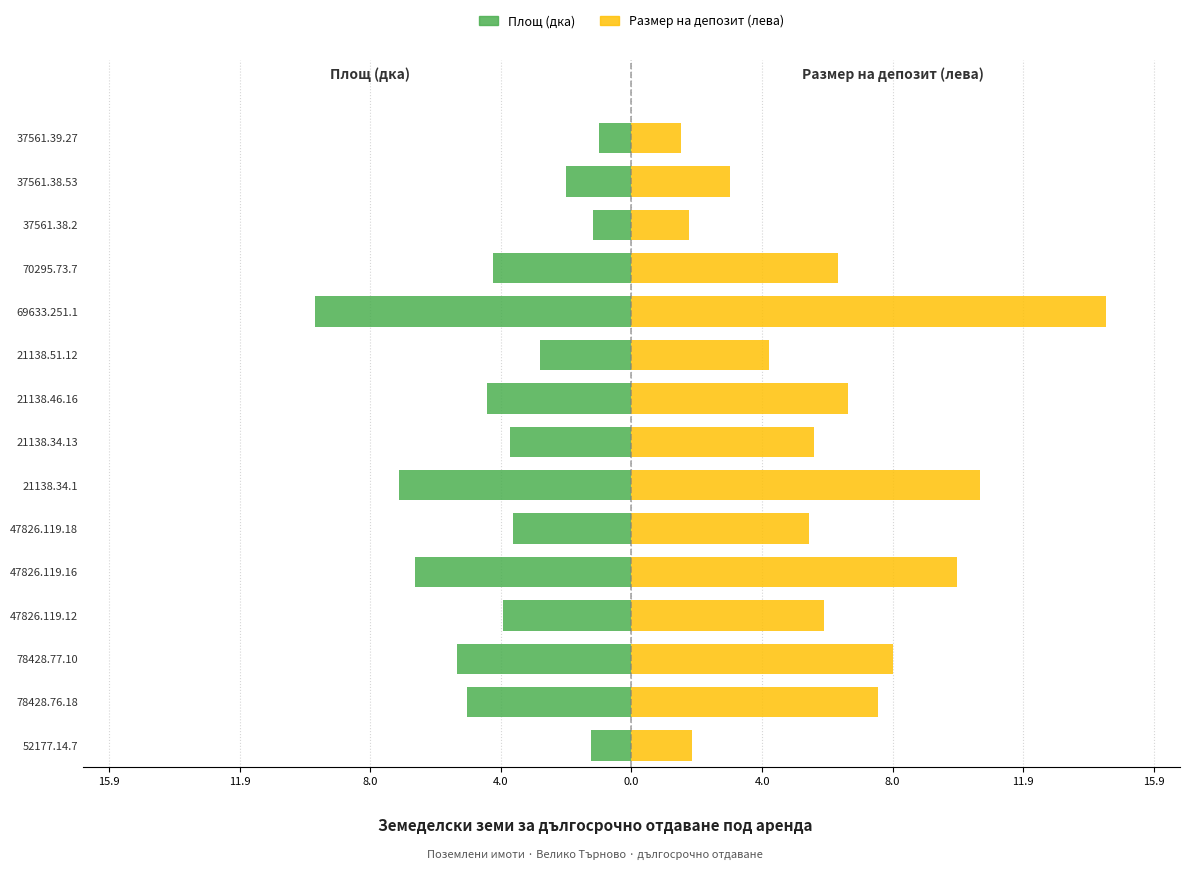

The Размер на депозит (лева) series shows 15.4 at 21138.34.1. True or false?

False